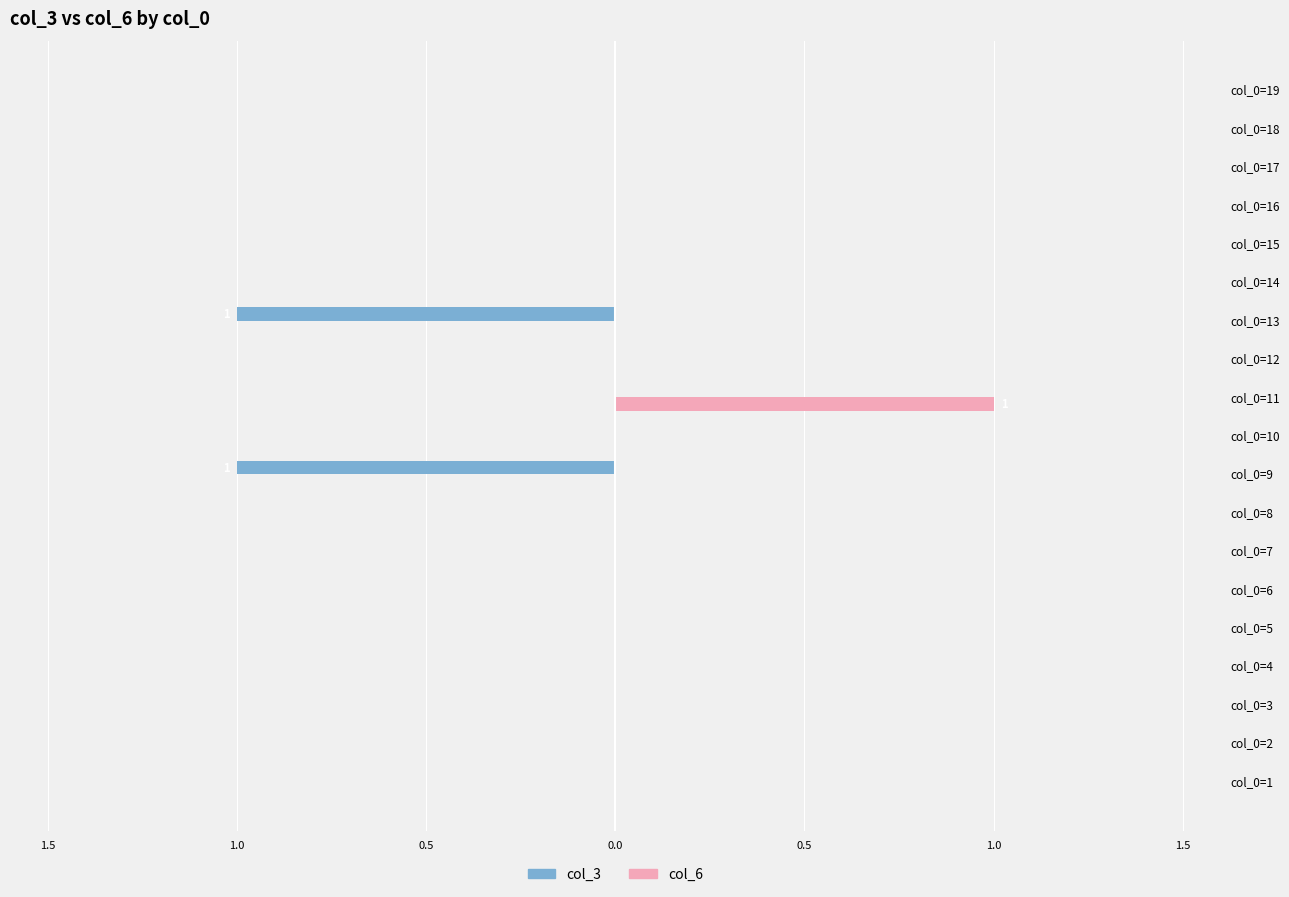

Does the chart contain any negative values?

Yes